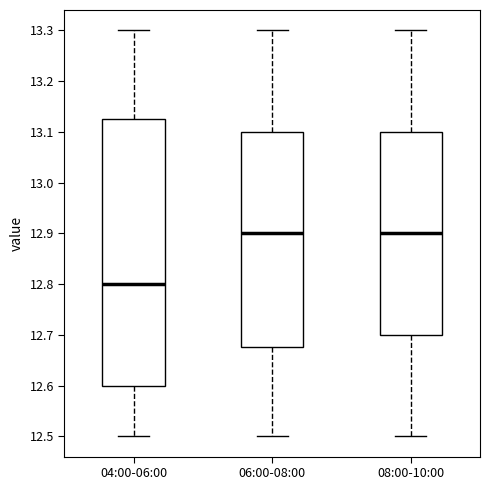

Reading left to right, read every box against the y-axis: the position of its median line, the range the box covers, and the ends of its whiskers. The values are not printed on the chart, so give them approximately, as read against the axis.

04:00-06:00: median 12.80, box 12.60 to 13.13, whiskers 12.50 to 13.30
06:00-08:00: median 12.90, box 12.68 to 13.10, whiskers 12.50 to 13.30
08:00-10:00: median 12.90, box 12.70 to 13.10, whiskers 12.50 to 13.30